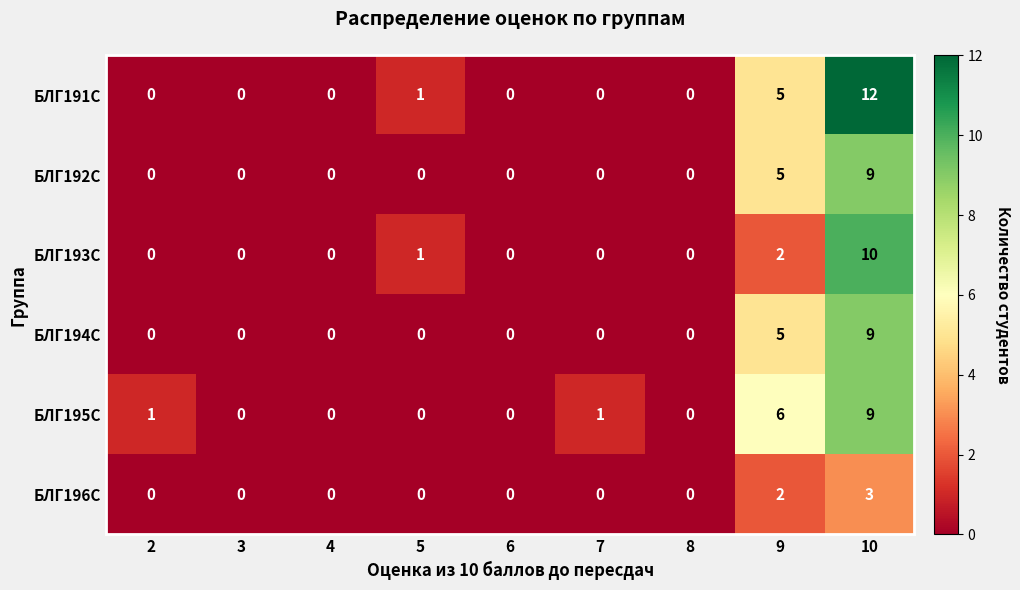

What is the maximum value shown in the chart?

12